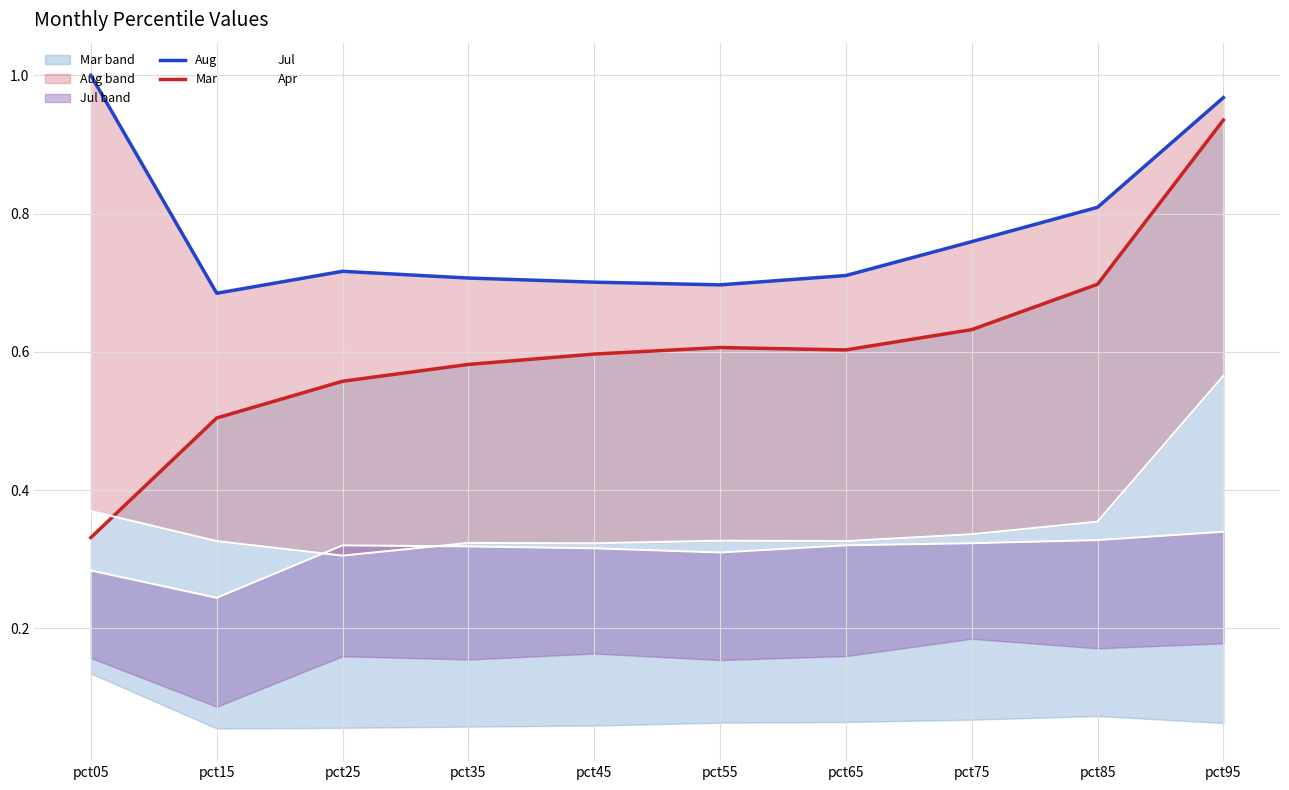

Does the chart display data point markers on the line(s)?

No